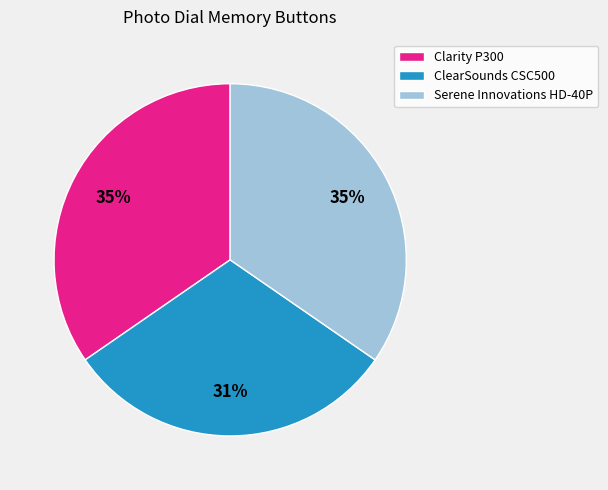

What is the ratio of the value at Serene Innovations HD-40P to the value at Clarity P300?

1.0